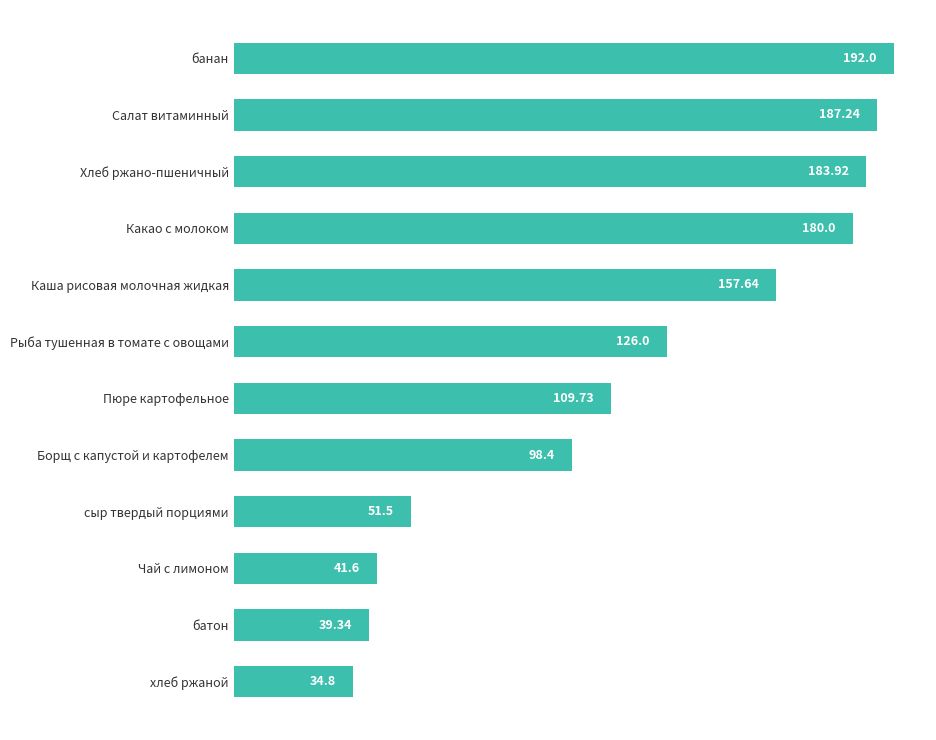

What is the difference between the maximum and minimum values?

157.2